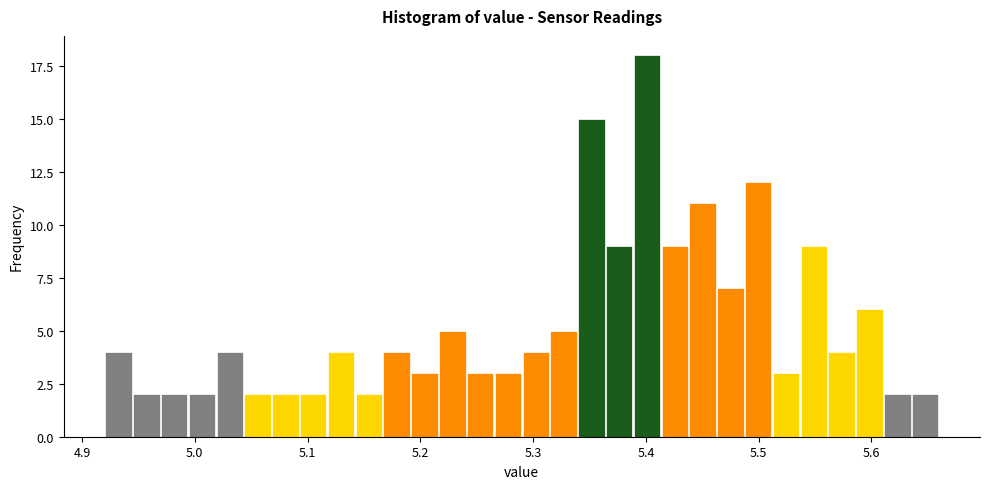

Read against the x-axis, roughly where is the centre of the tallest bar?

5.40